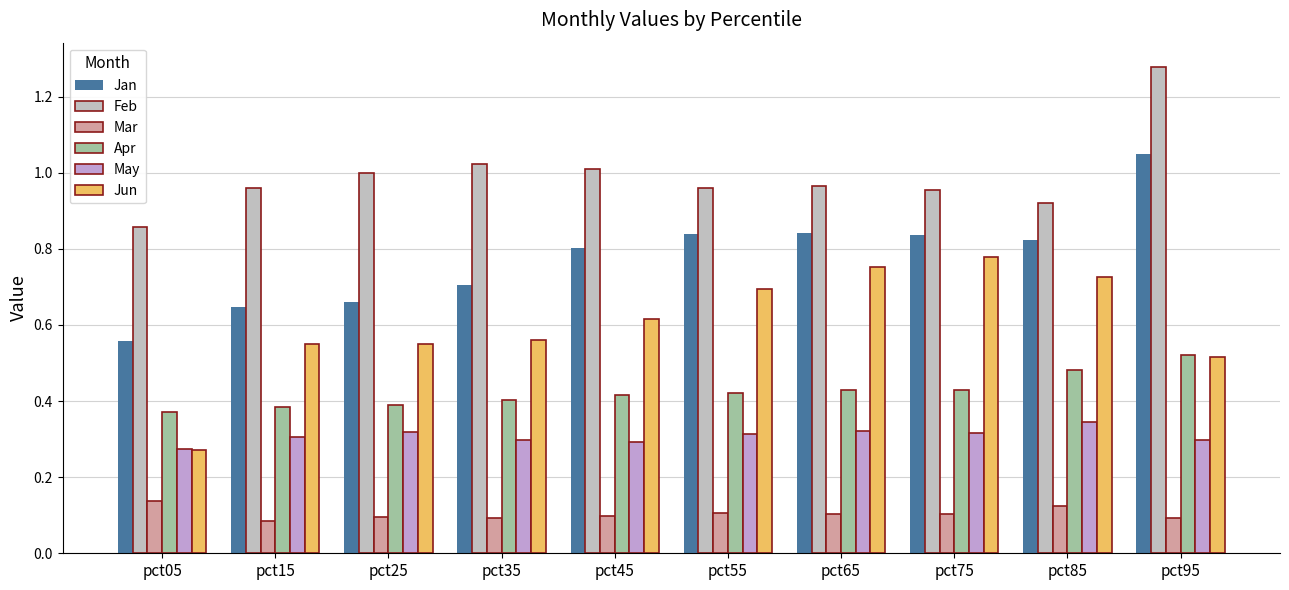

Read the Jan value at pct65.

0.8